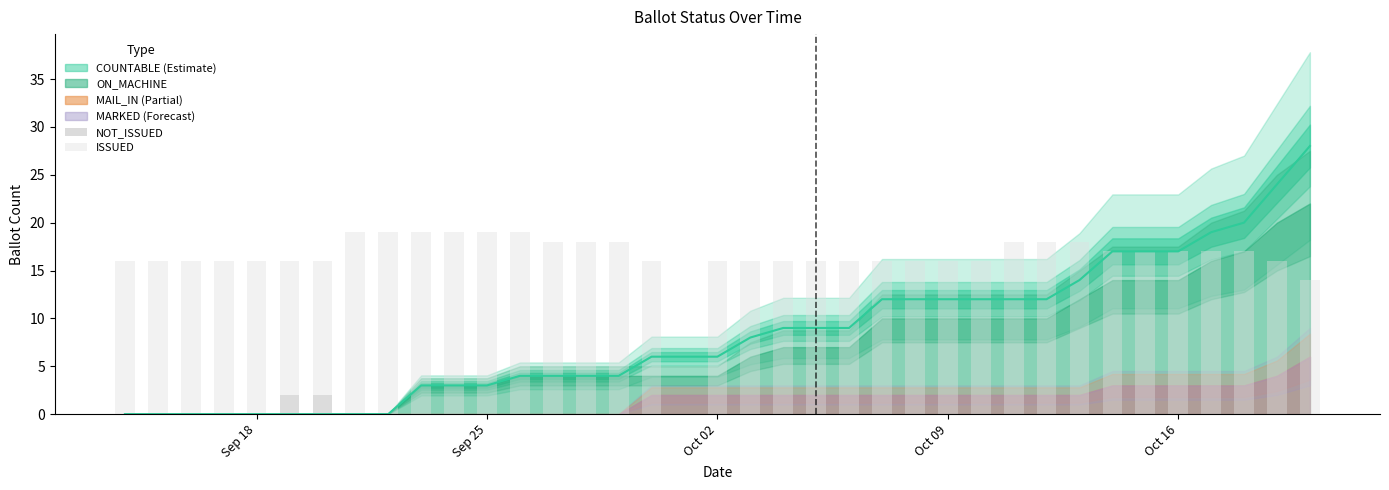

Which series has the largest total across all categories?

ISSUED